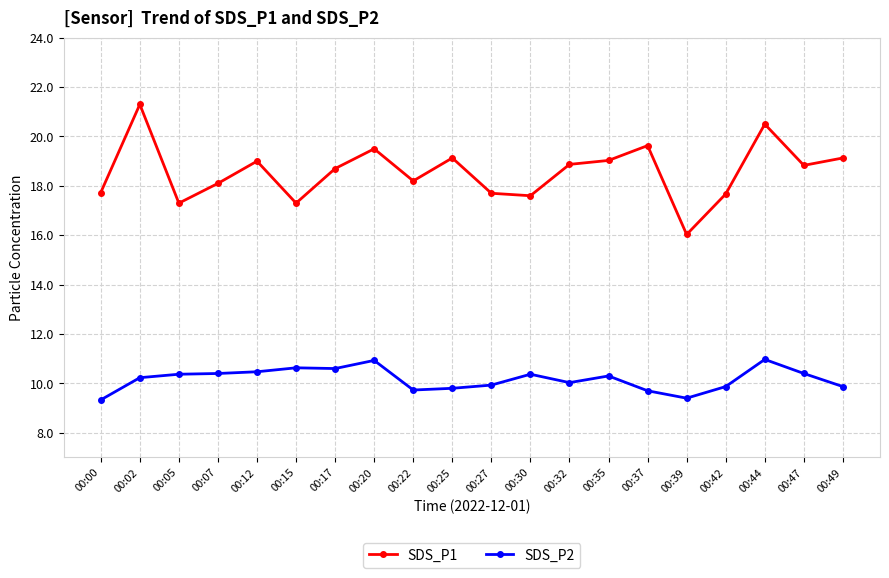

Is the value of SDS_P1 at 00:20 greater than the value of SDS_P2 at 00:20?

Yes